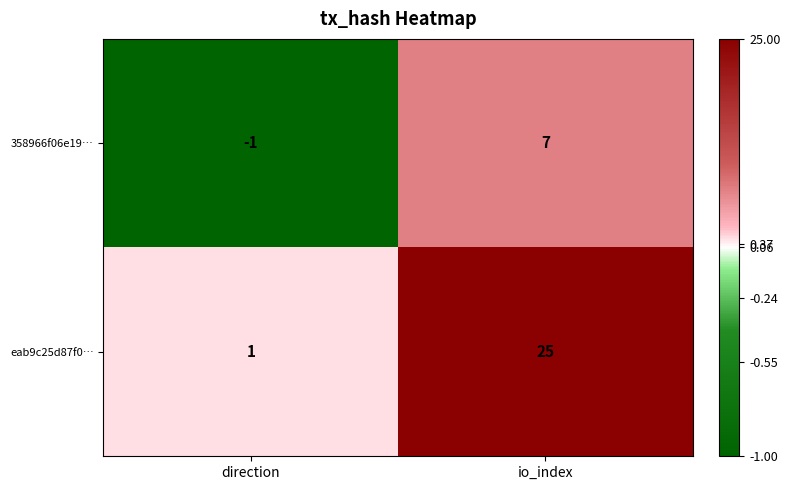

The value of eab9c25d87f0… at direction is 2. True or false?

False